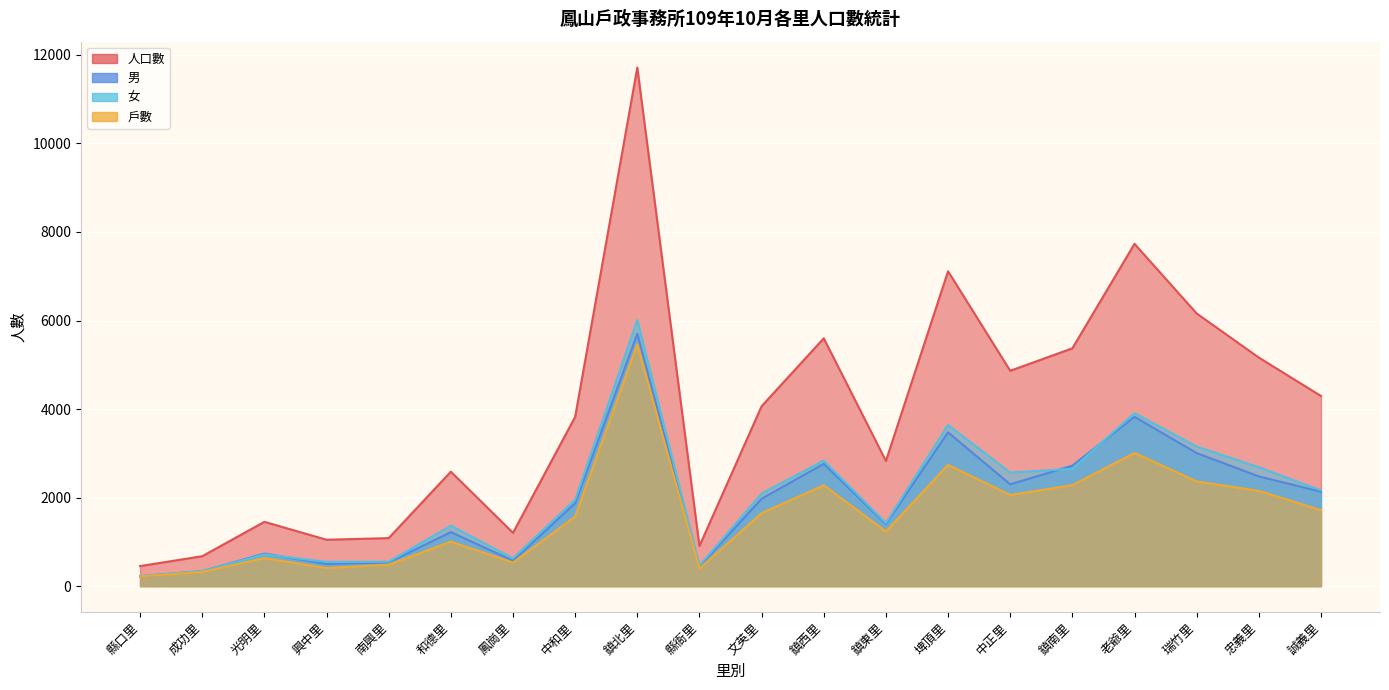

What is the total value across all series at 中正里?

11787